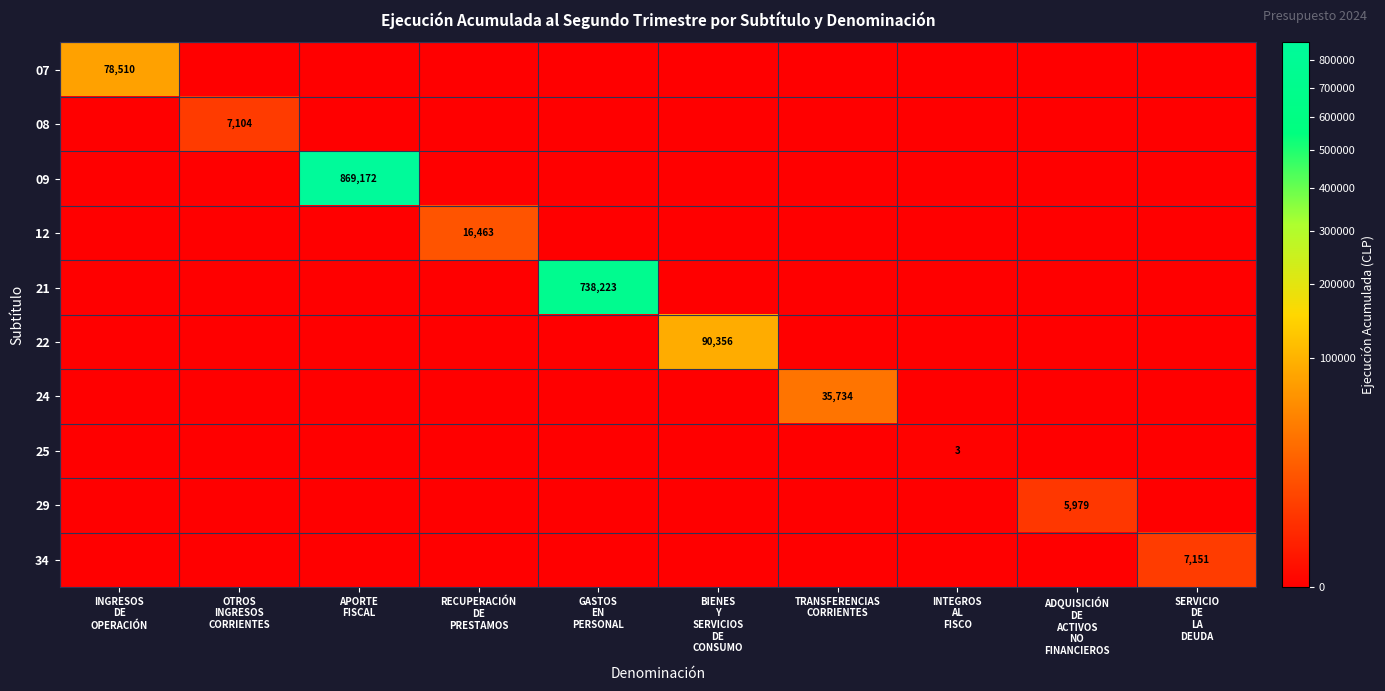

The value of 24 at RECUPERACIÓN DE PRESTAMOS is 14557. True or false?

False